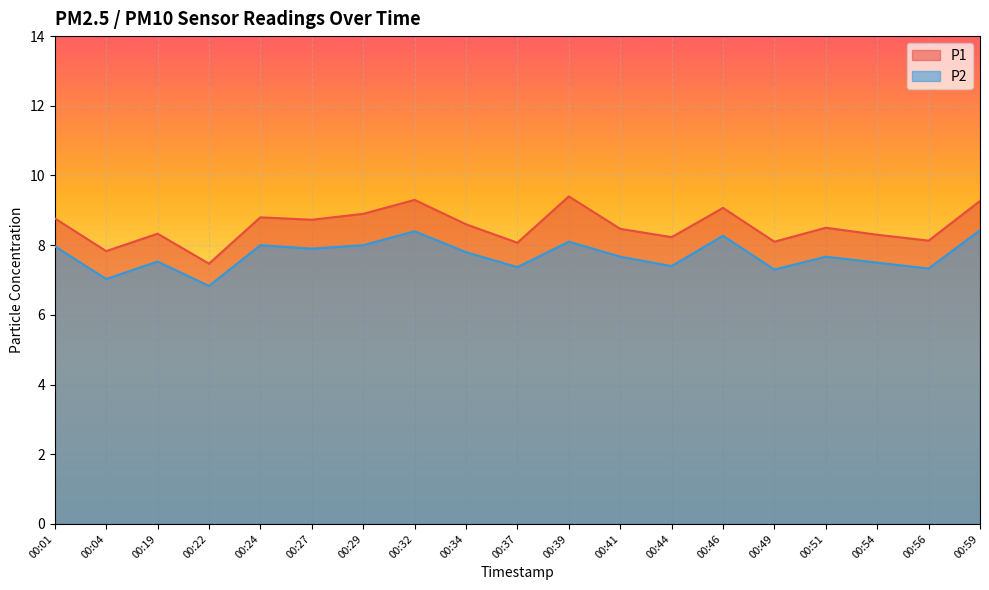

At 00:24, list the series in order from smallest to largest.

P2, P1